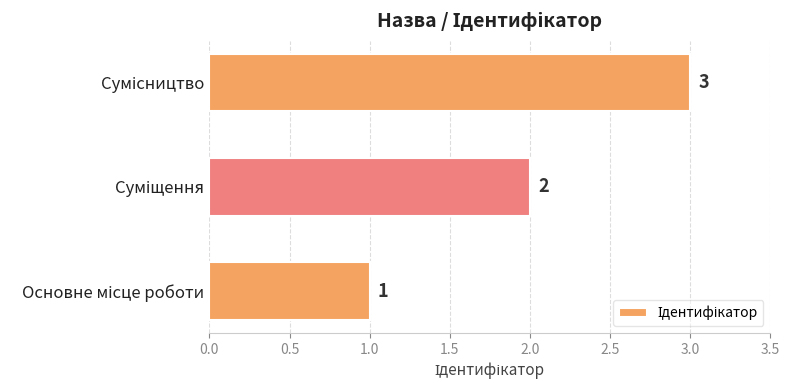

How many values are between 1 and 3?

3